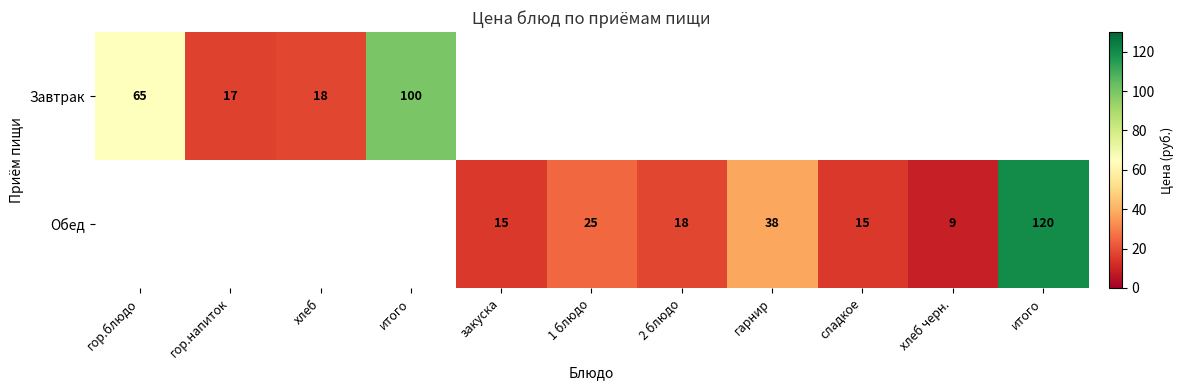

Is the value of Завтрак at 1 блюдо greater than the value of Обед at гарнир?

No